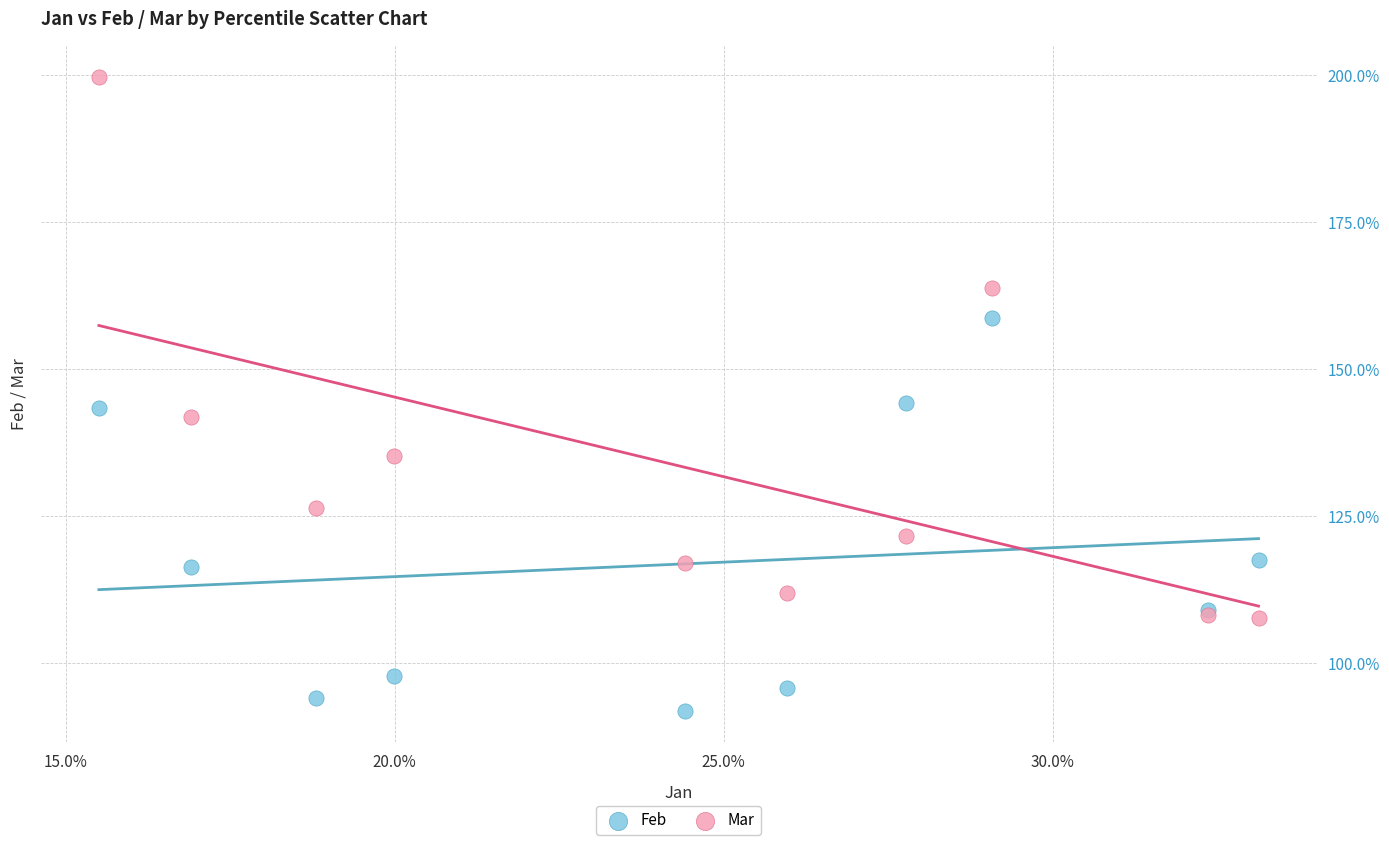

Which series reaches the maximum Y coordinate?

Mar